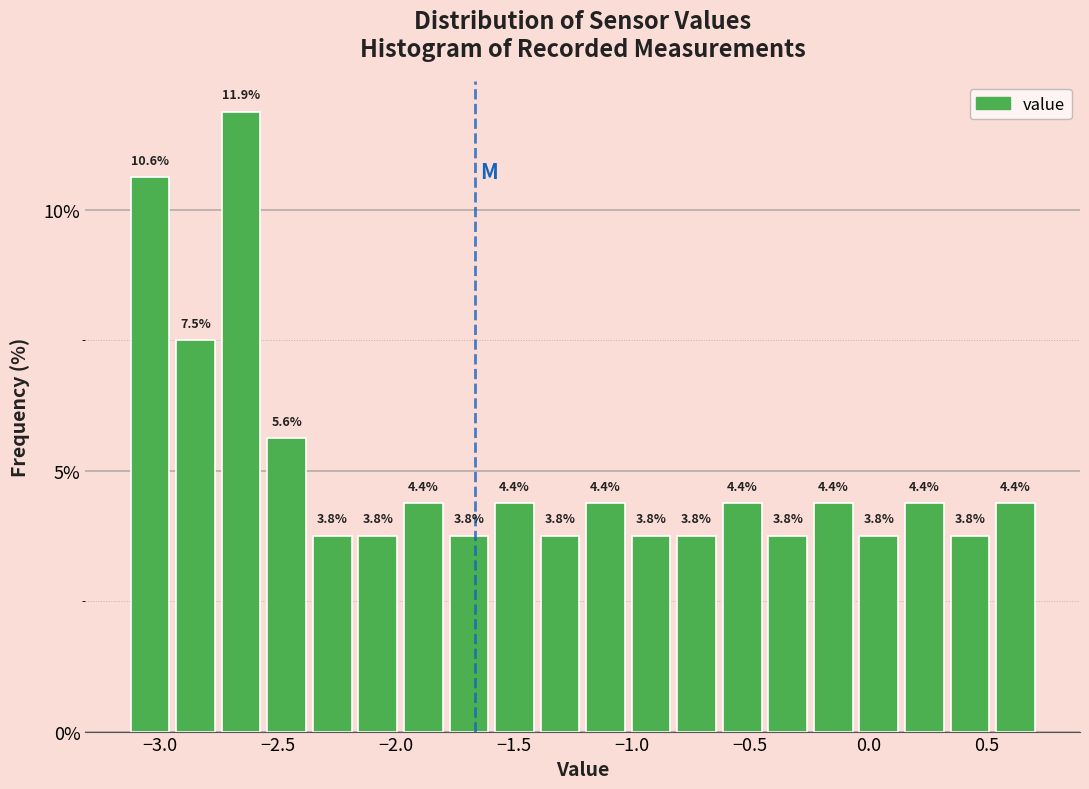

Around what value on the x-axis is the tallest bar? Give the approximate position of its centre, as read against the axis.

-2.65